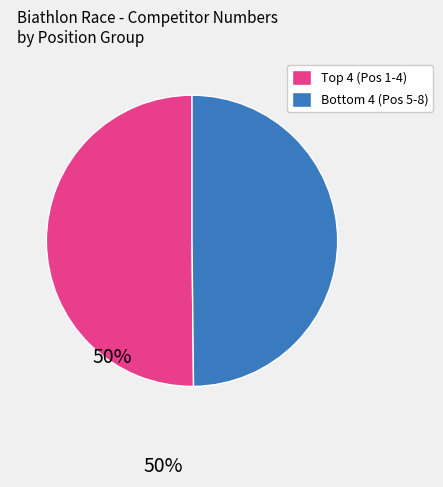

Is there a majority slice in this chart?

No